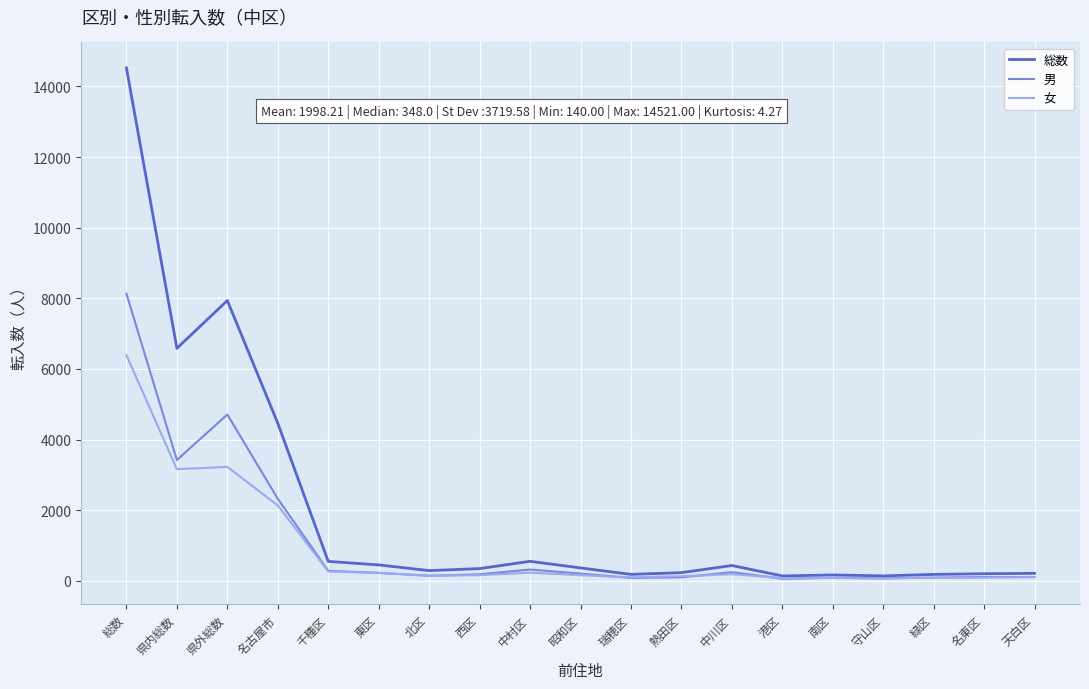

What position from the right is 中村区?

11